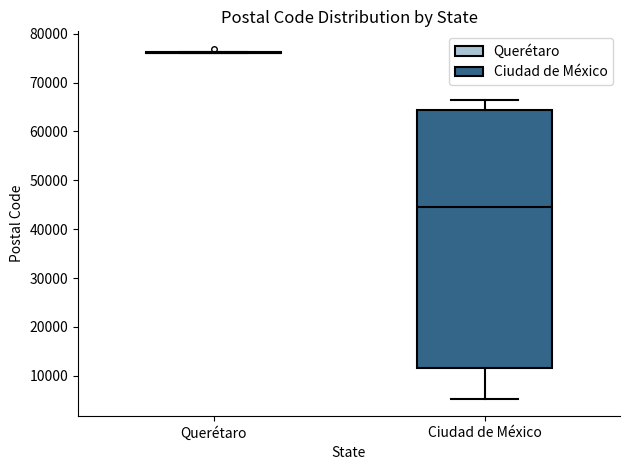

Which box is the tallest, from its lower edge to its upper edge?

Ciudad de México